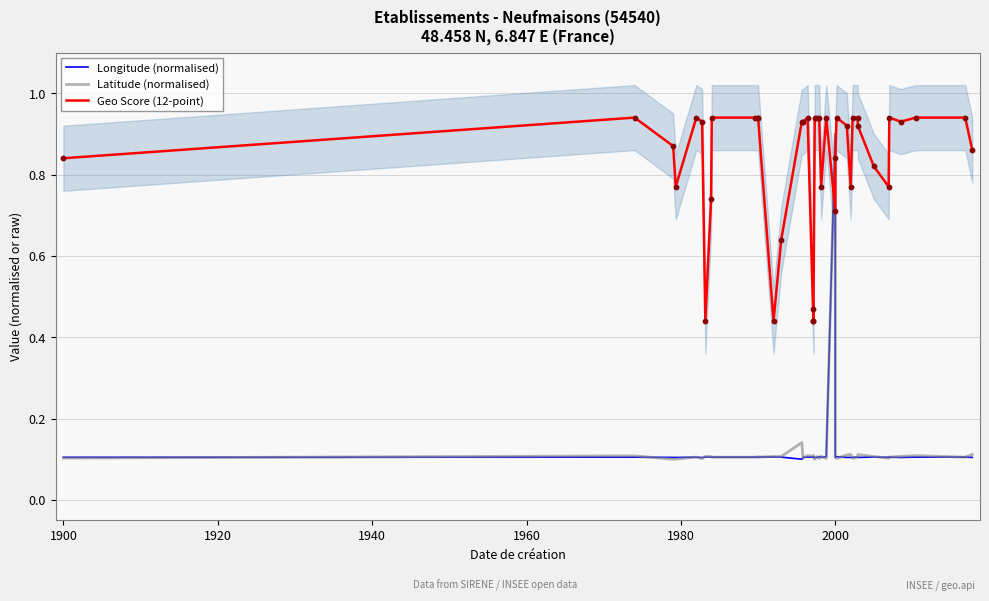

Which series reaches the minimum Y coordinate?

Longitude (normalised)